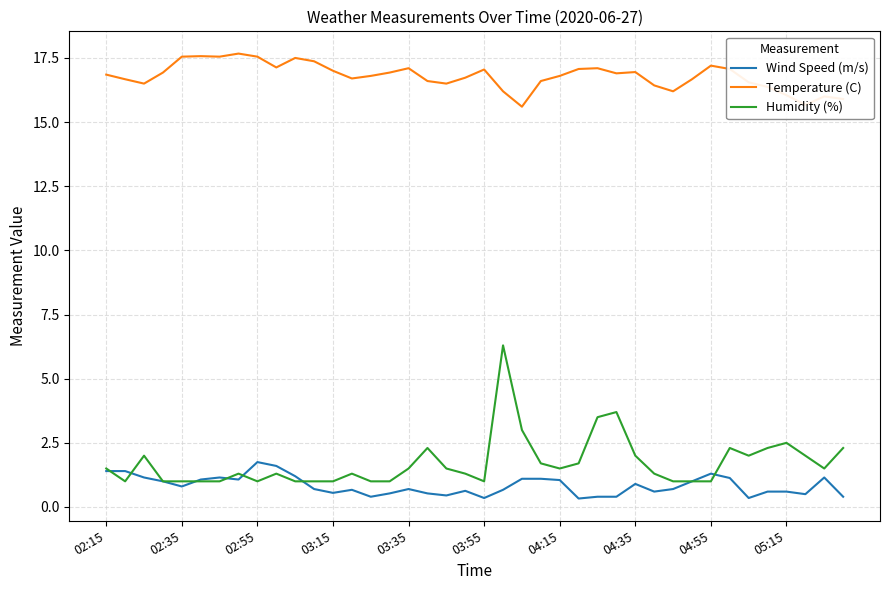

How many categories are shown in the chart?

40